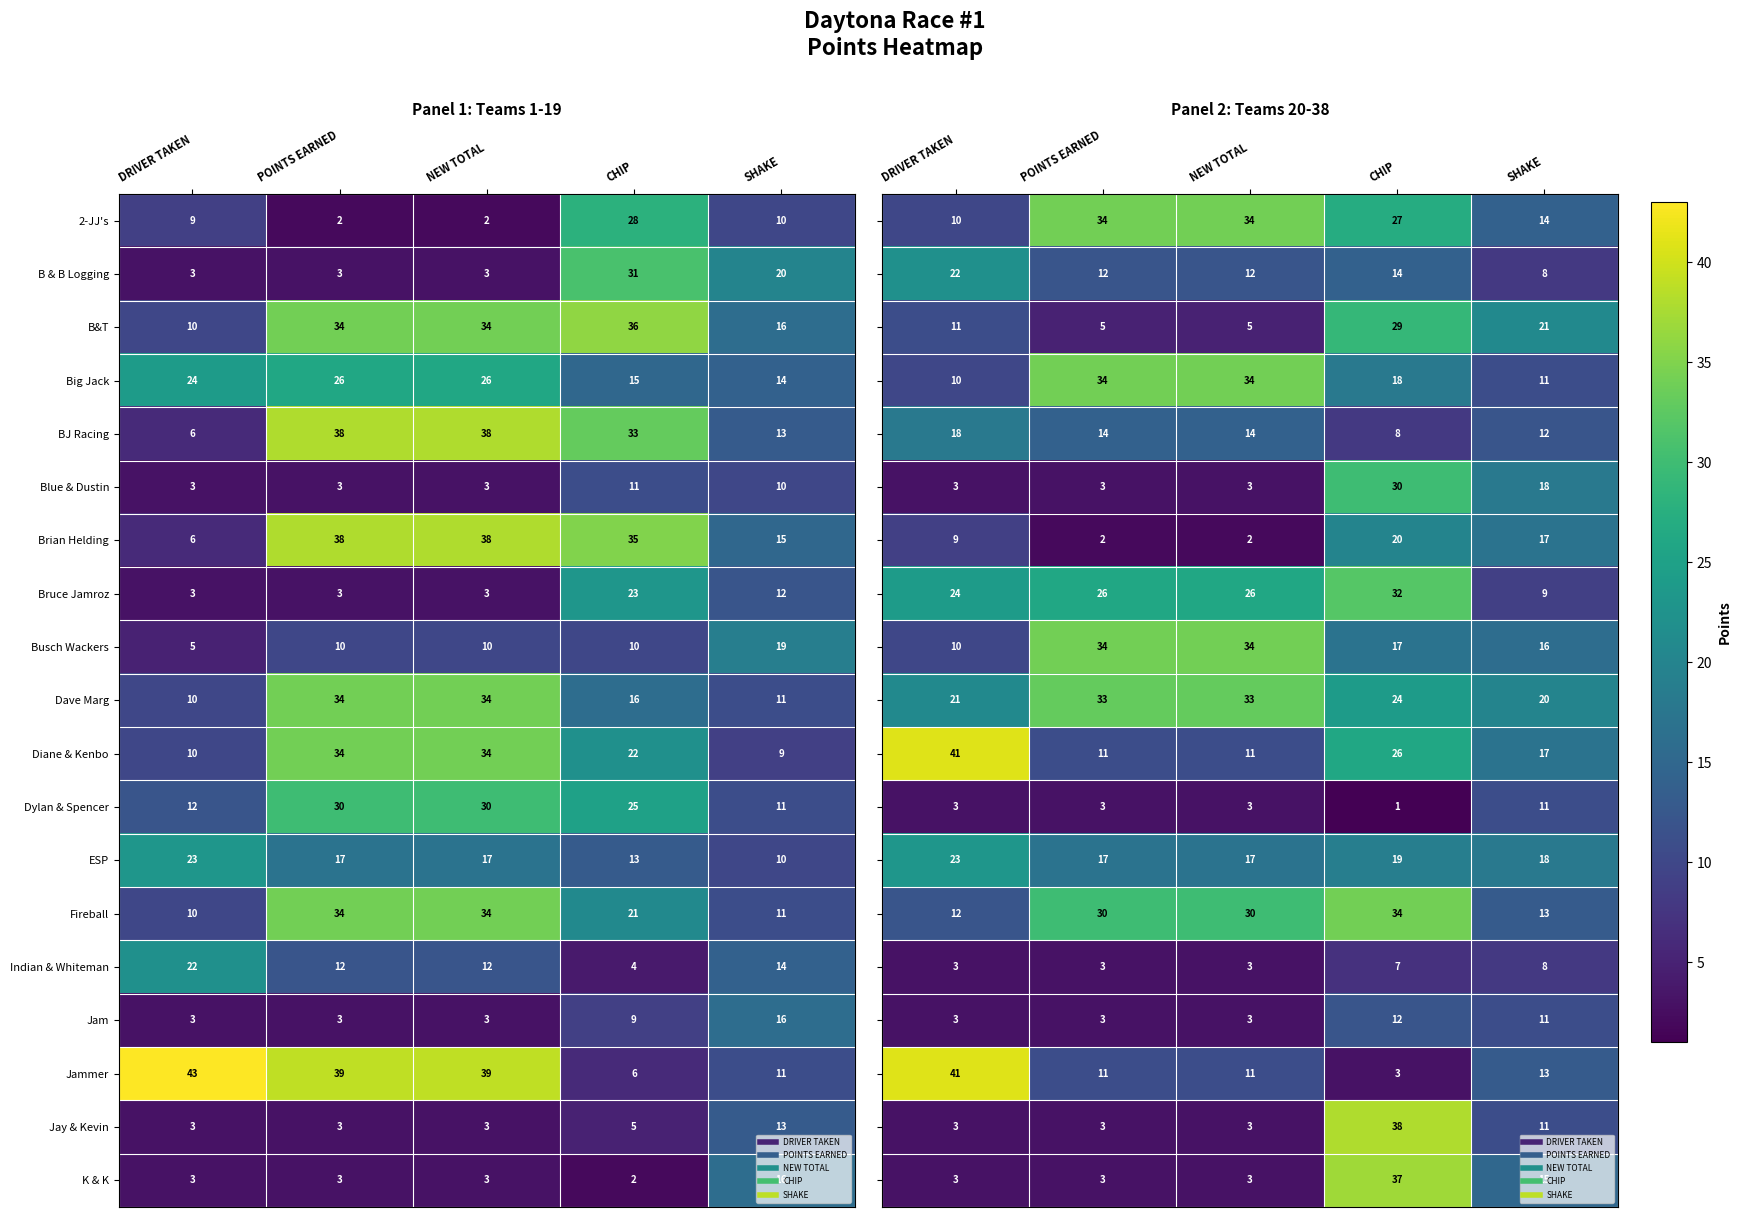

True or false: Blue & Dustin has a value of 5 at NEW TOTAL.

False